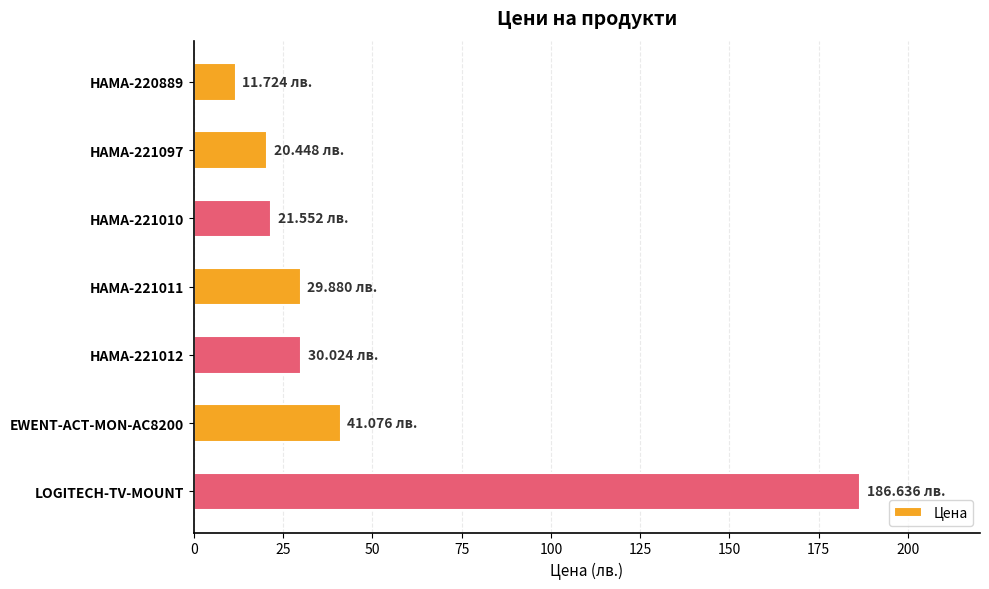

How many bars are there in total?

7